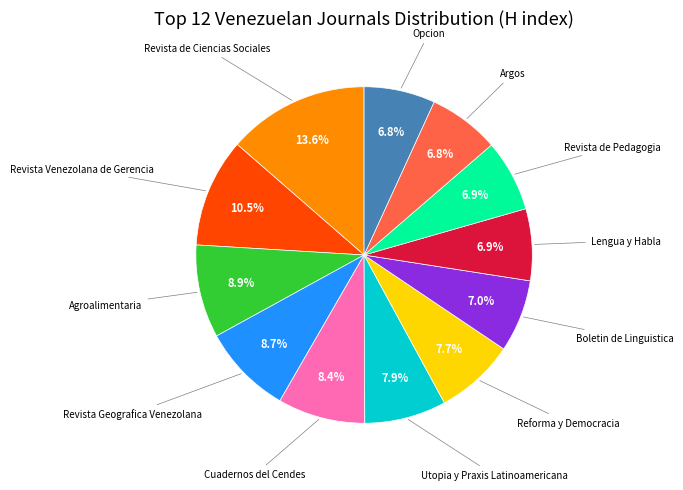

Does any single category account for the majority?

No